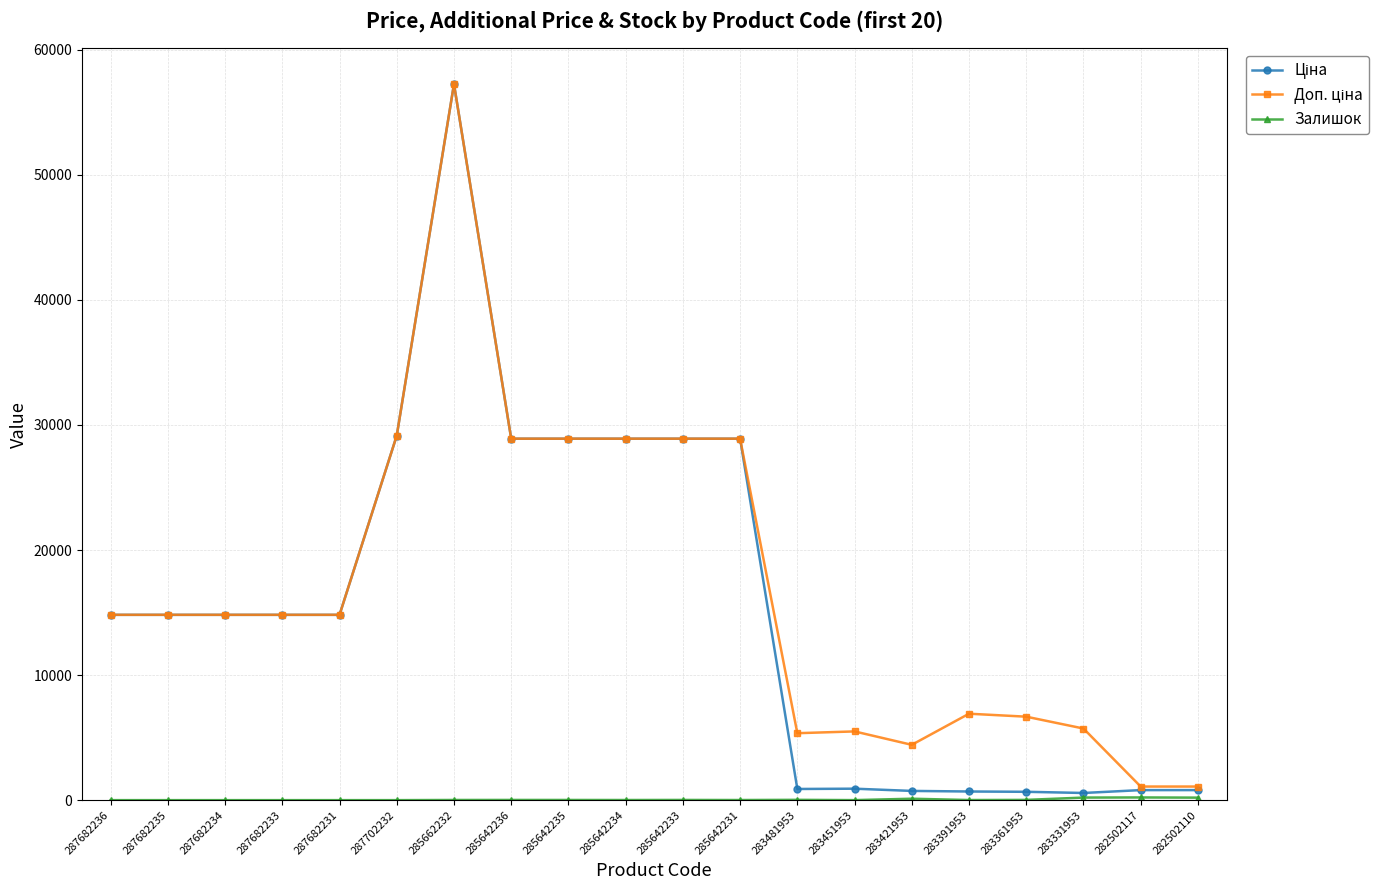

At which category is the sum across all series the highest?

285662232